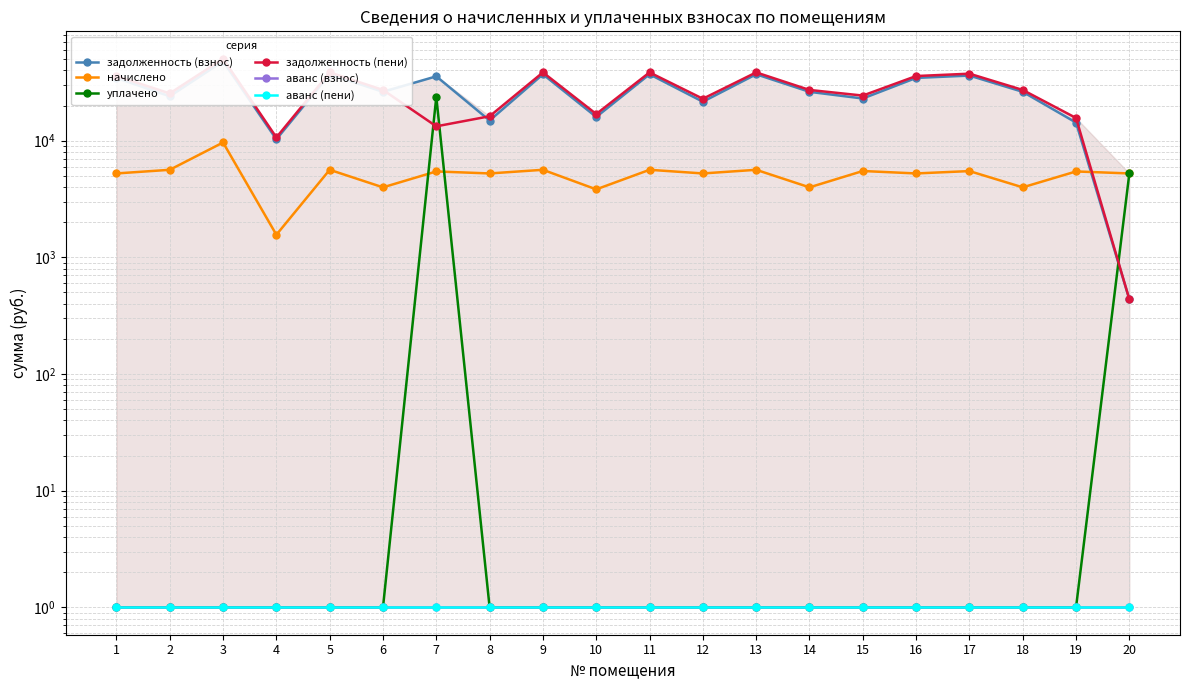

Where is задолженность (взнос) nearest to the value 24178?

2